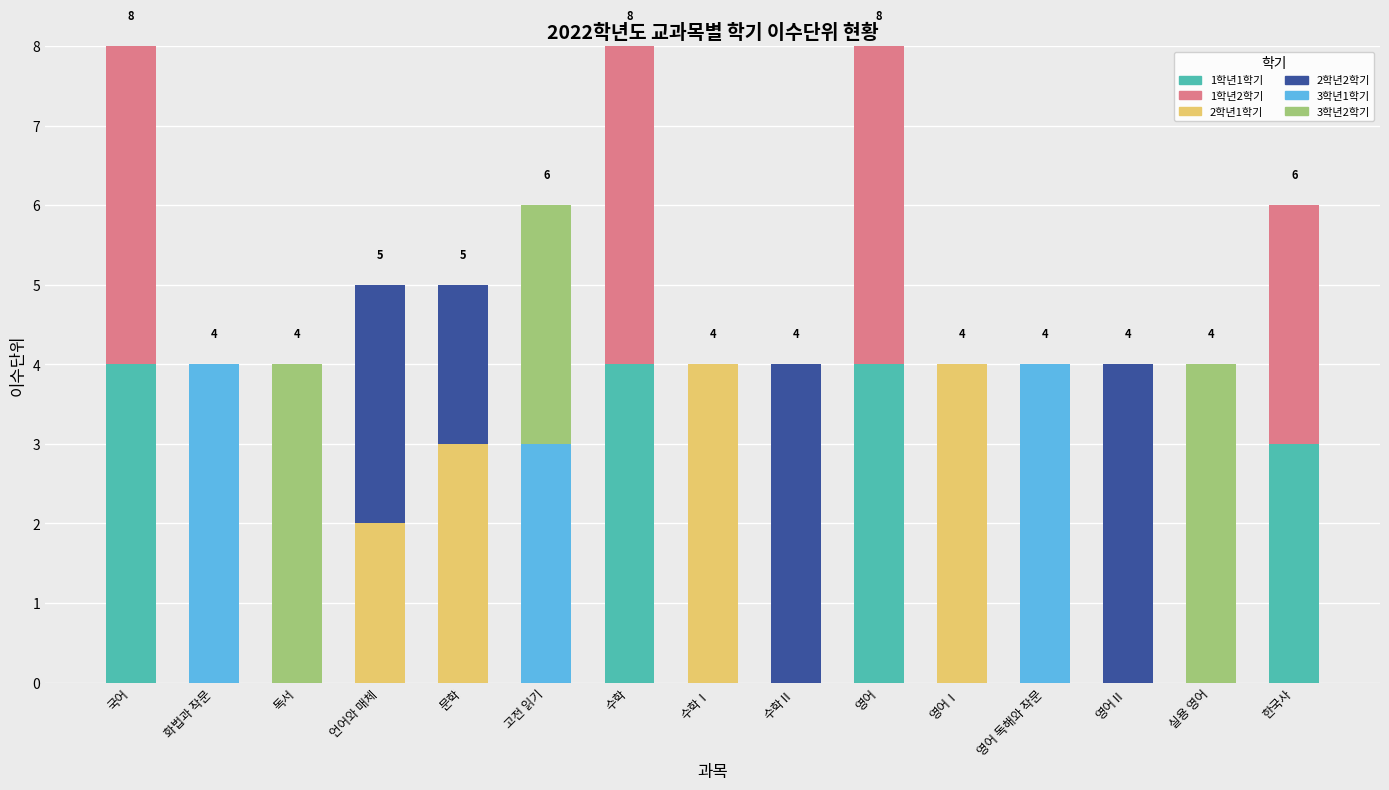

What is the total value across all series at 수학Ⅱ?

4